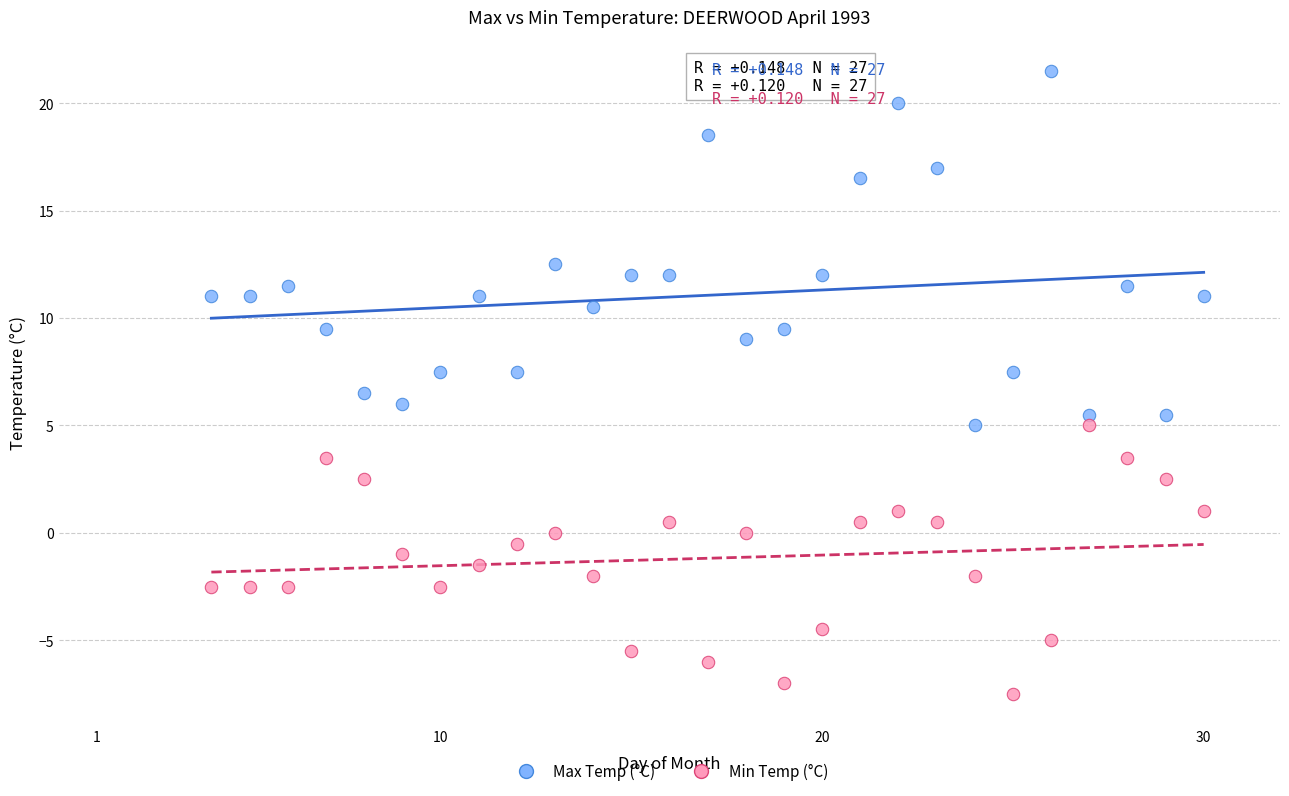

Across all data points, what is the range of X values (max minus min)?

26.0